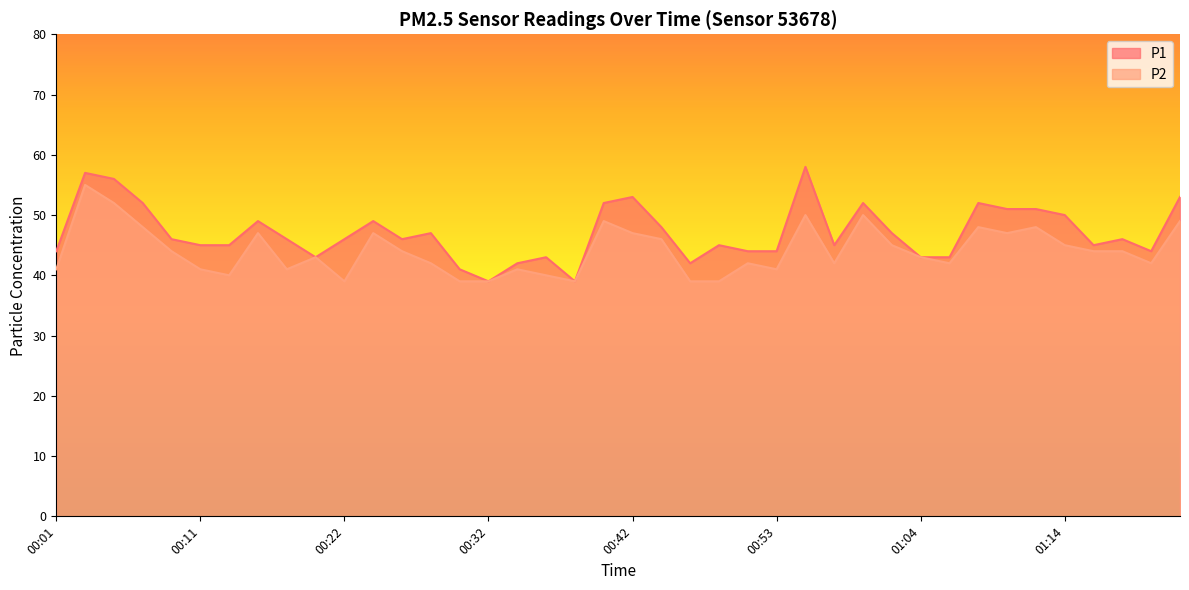

True or false: P1 and P2 cross at least once.

False